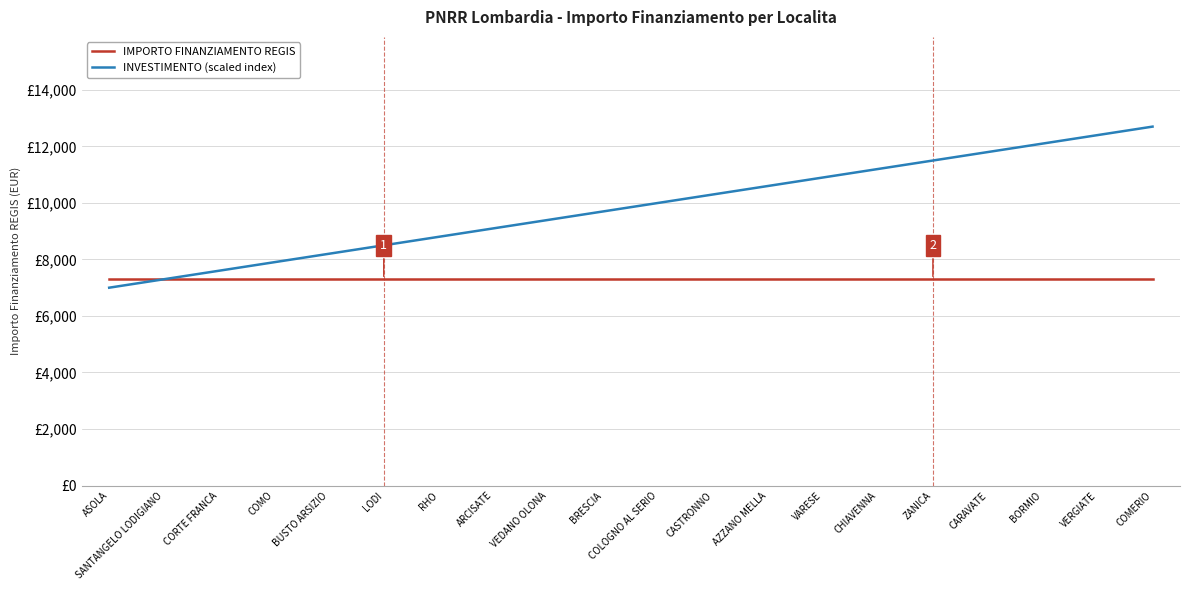

True or false: INVESTIMENTO (scaled index) has more than 1 interior local peaks.

False